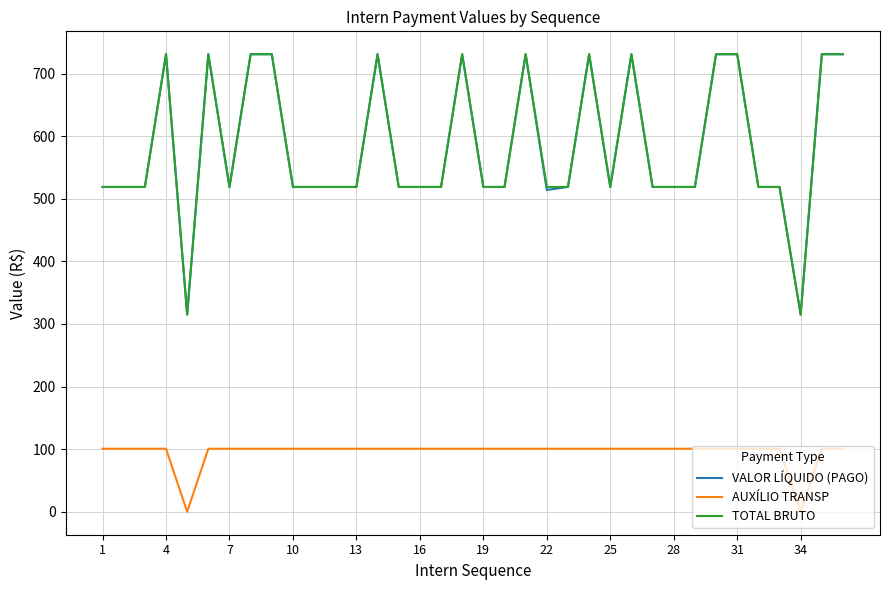

What is the lowest value of the TOTAL BRUTO series?

315.0